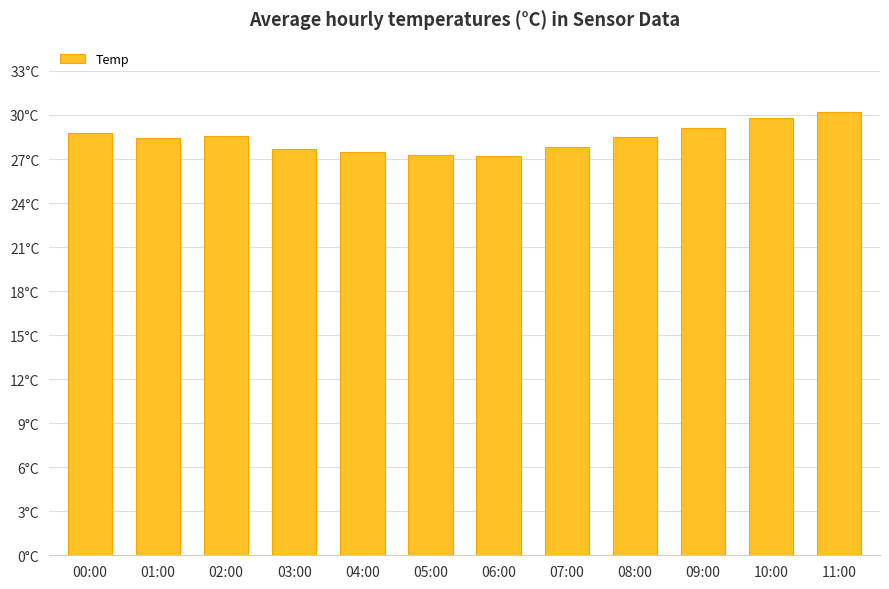

Which category has the highest value across all series?

11:00